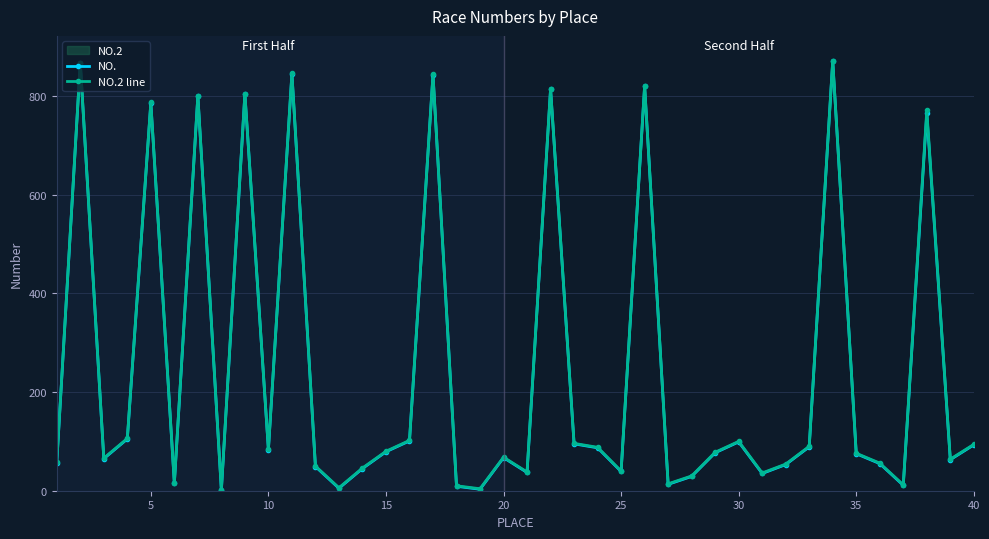

Which series has the largest total across all categories?

NO.2 line